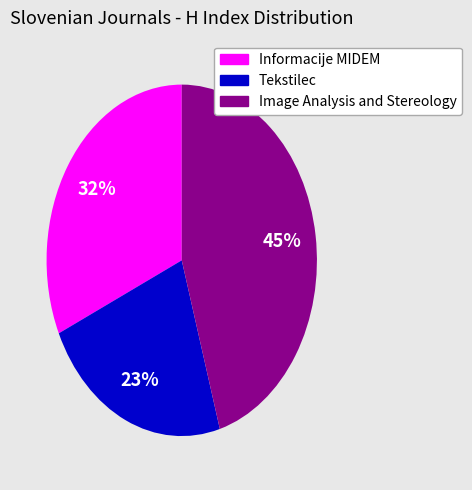

To the nearest percent, what portion does Informacije MIDEM represent?

32%